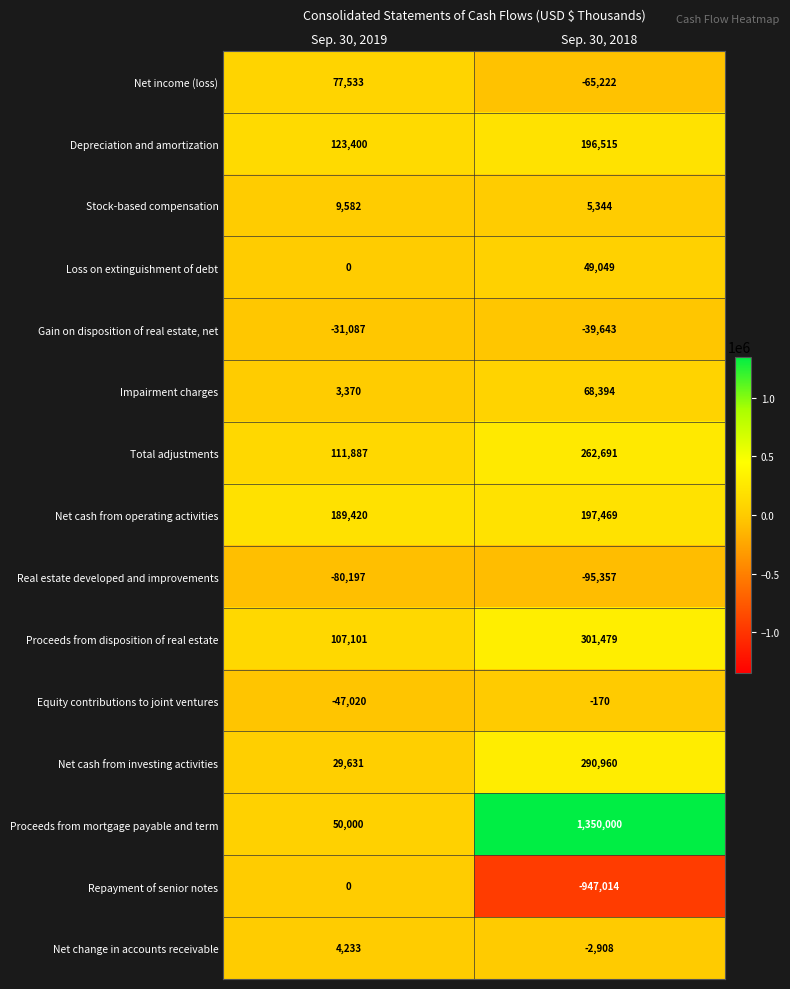

At Sep. 30, 2018, list the series in order from smallest to largest.

Repayment of senior notes, Real estate developed and improvements, Net income (loss), Gain on disposition of real estate, net, Net change in accounts receivable, Equity contributions to joint ventures, Stock-based compensation, Loss on extinguishment of debt, Impairment charges, Depreciation and amortization, Net cash from operating activities, Total adjustments, Net cash from investing activities, Proceeds from disposition of real estate, Proceeds from mortgage payable and term